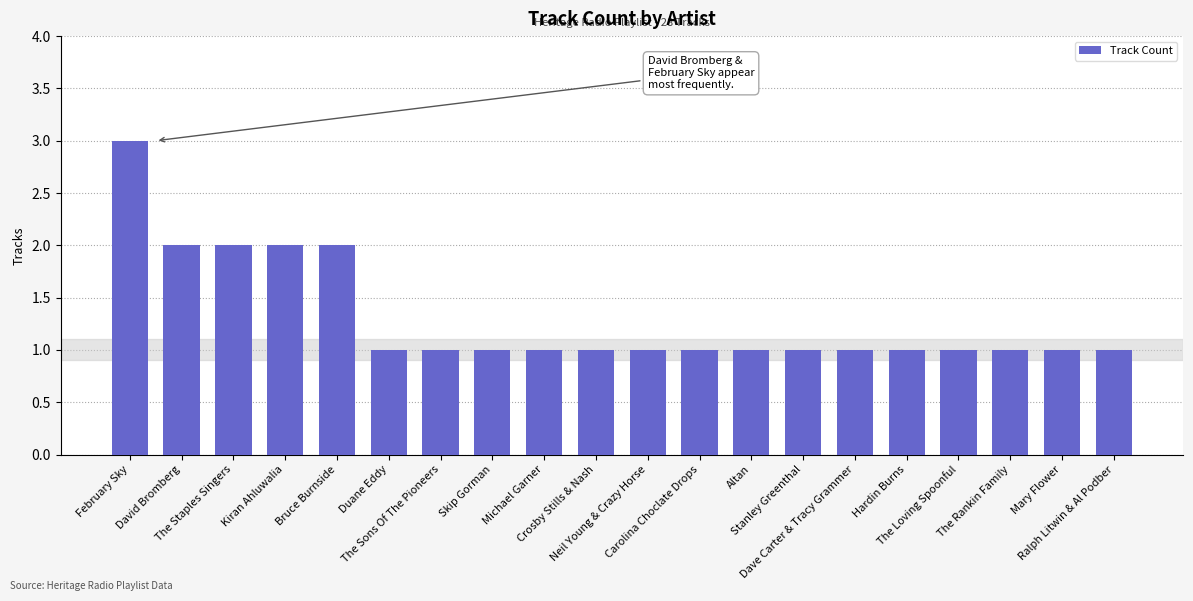

What is the minimum value shown in the chart?

1